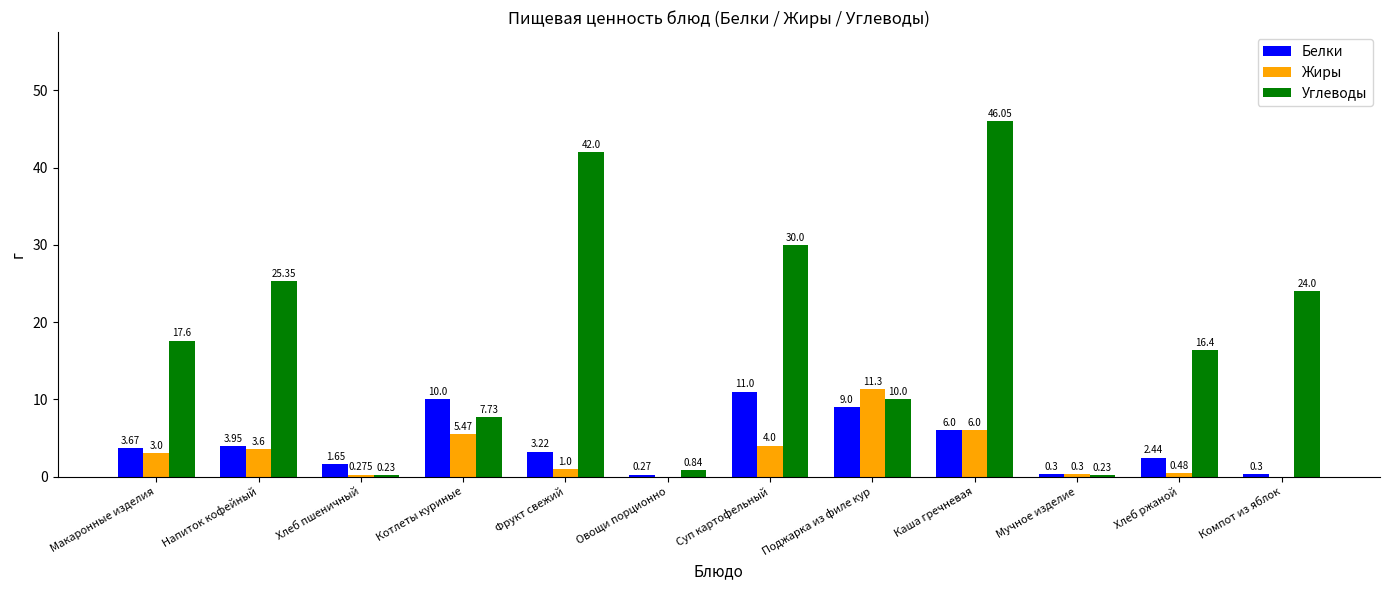

Which series has the largest total across all categories?

Углеводы